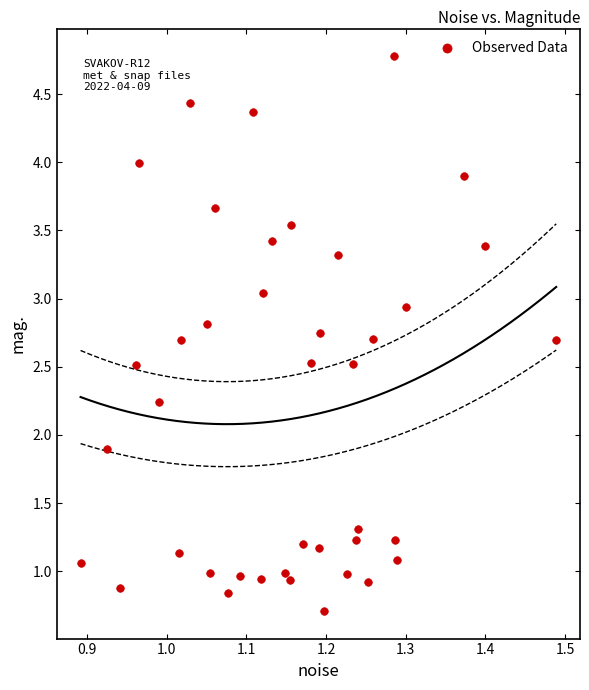

What Y value in the scatter plot is closest to 2?

1.9